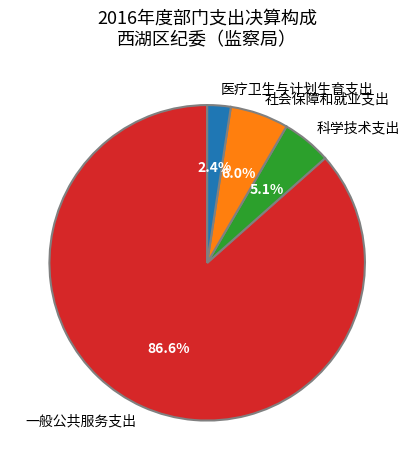

How many slices are in this pie chart?

4